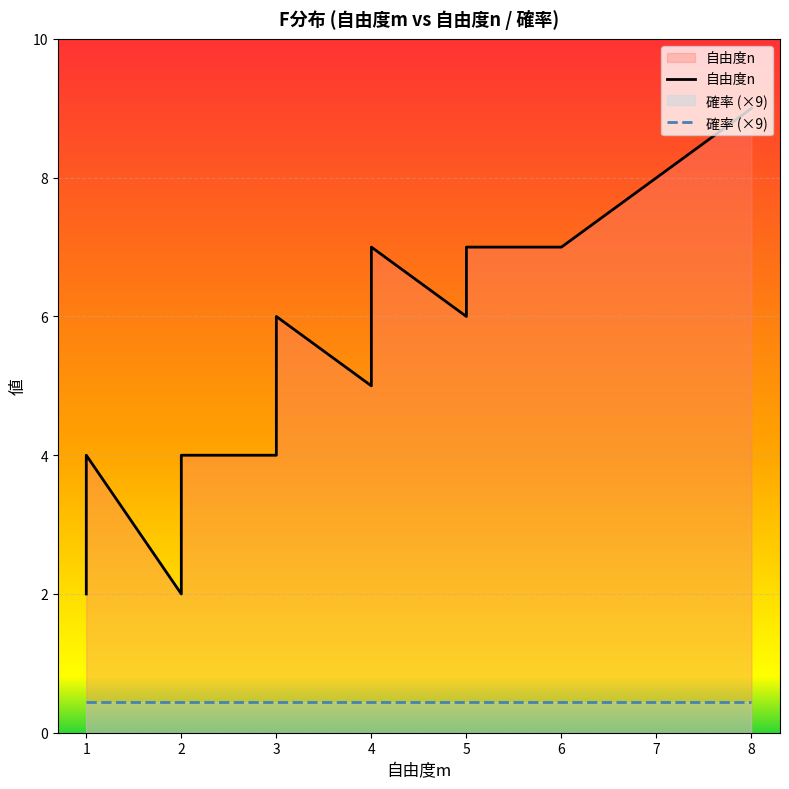

What is the sum of the 確率 (×9) values at 2 and 1?

0.9